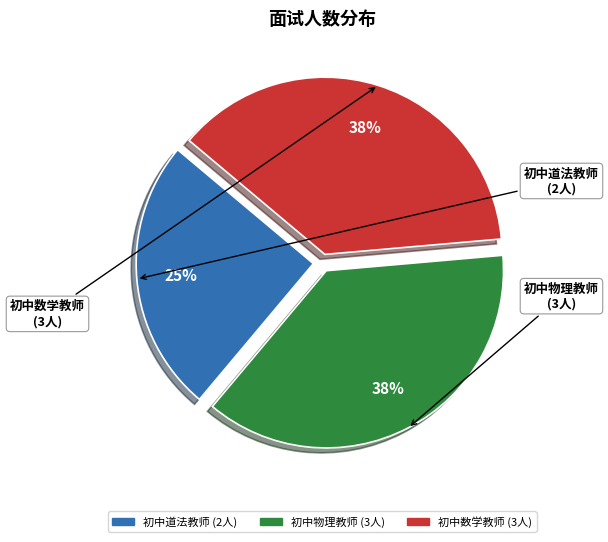

Which category has the smallest portion of the pie?

初中道法教师